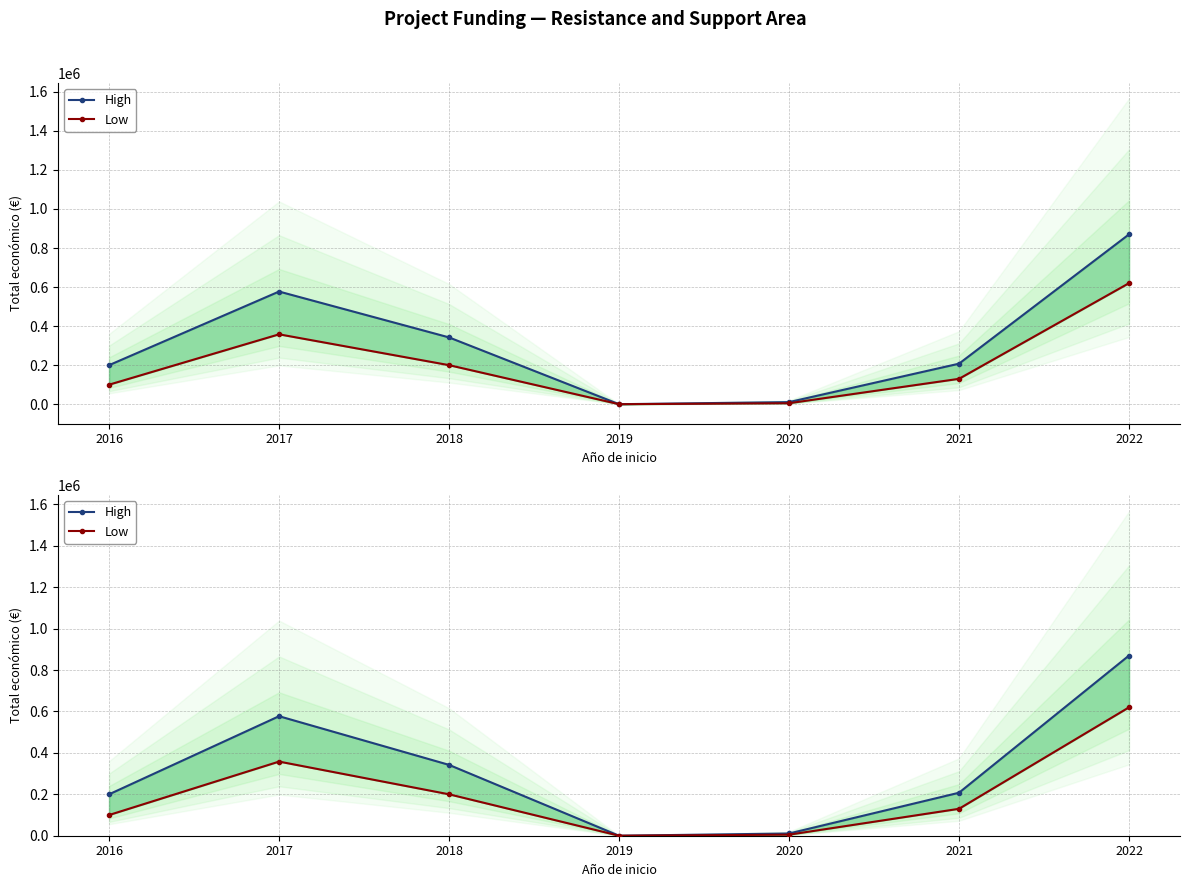

What is the difference between the maximum and minimum values in the Low series?

620000.0